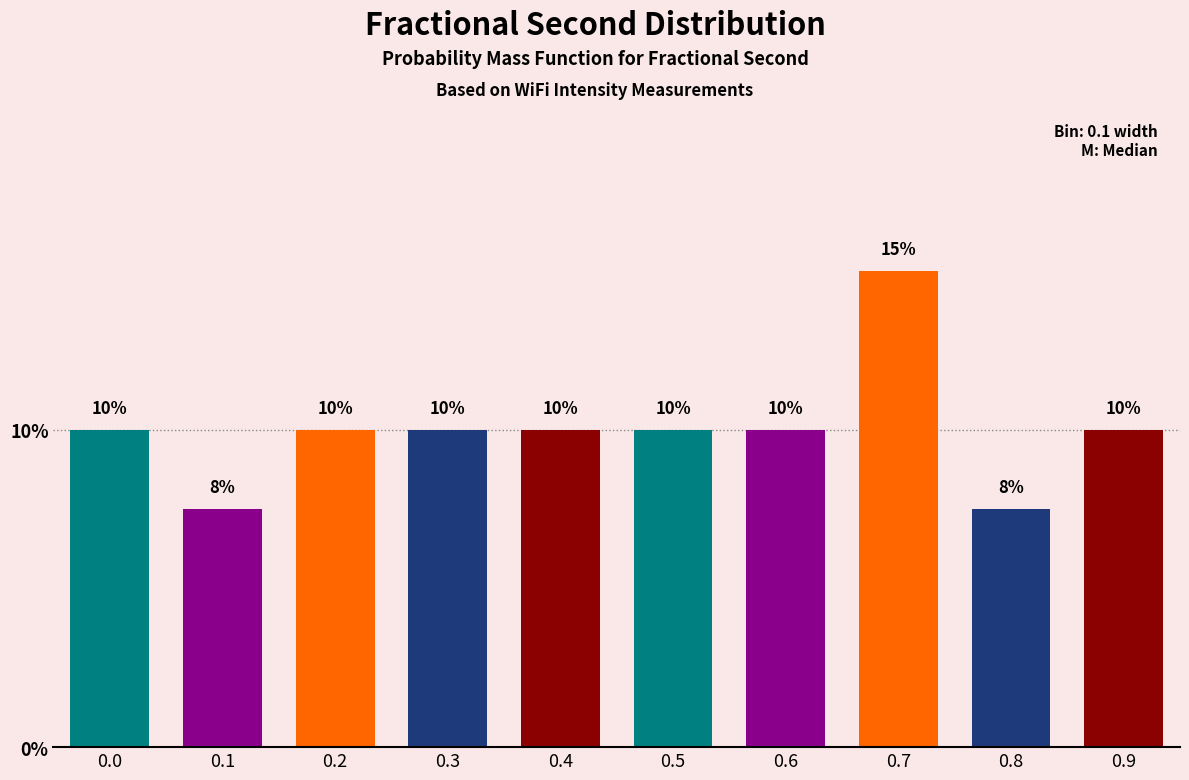

The value at 0.6 is 10.0. True or false?

True